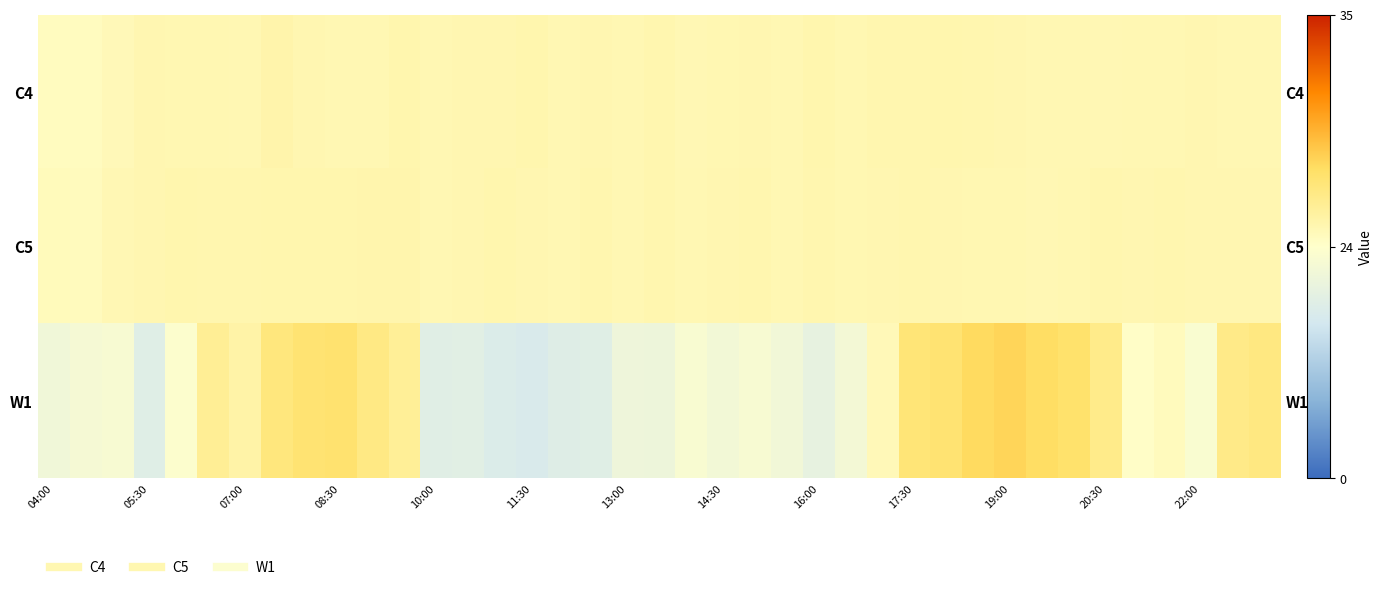

At how many categories does at least one series exceed 25?

24